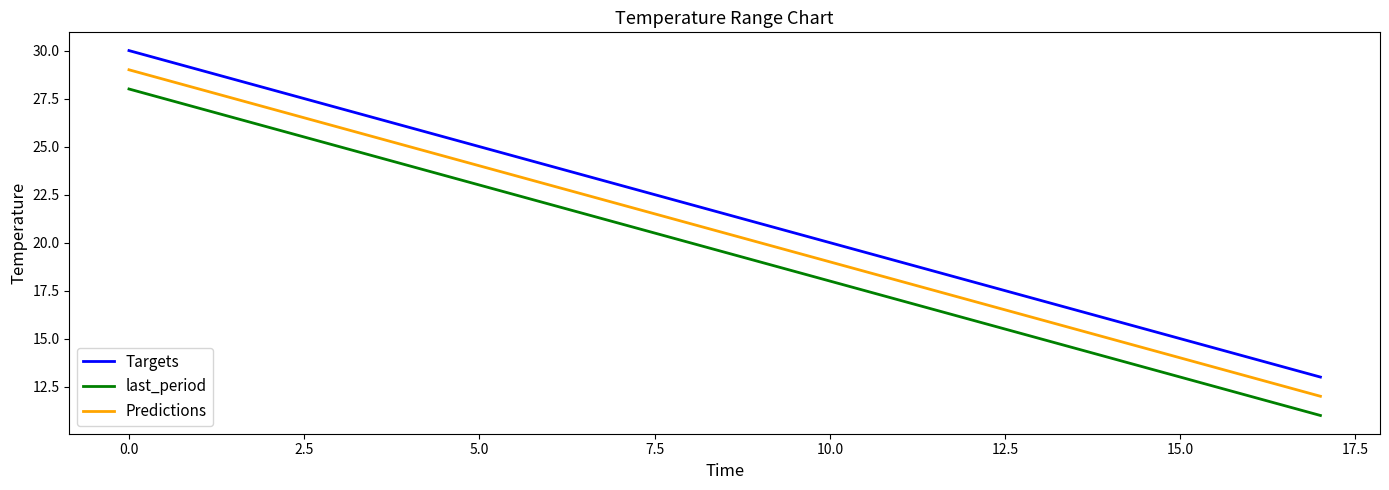

True or false: Targets and Predictions intersect in this chart.

False